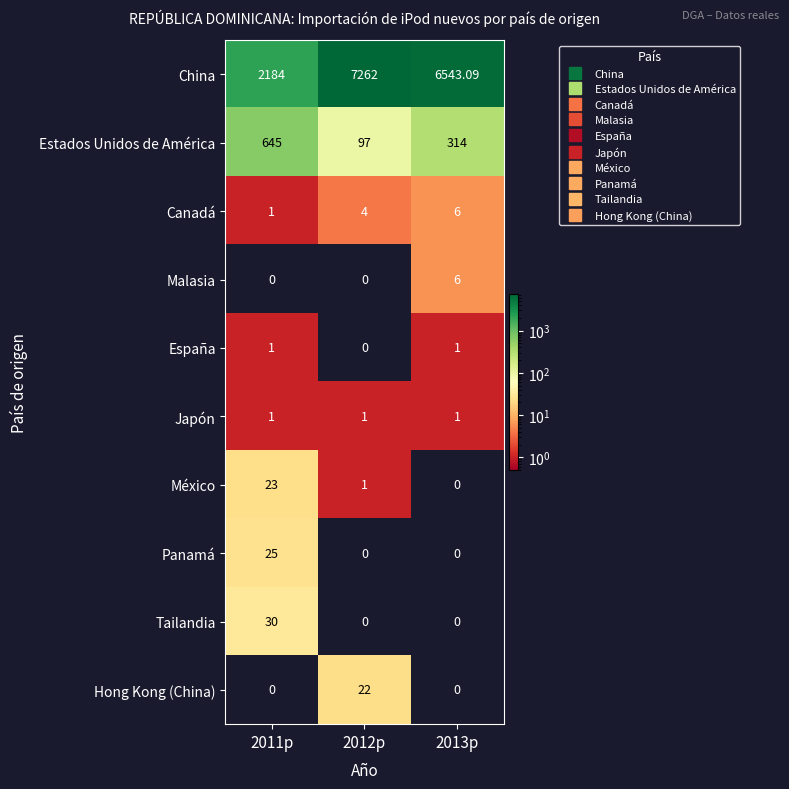

Which series has the largest range (max minus min)?

China